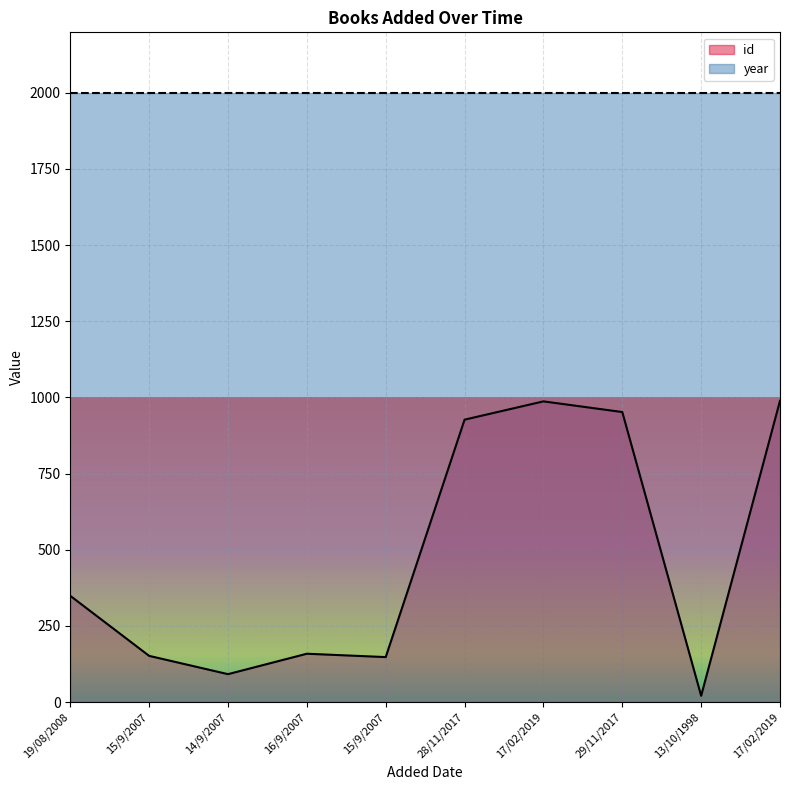

Reading right to left, what are all the values shown in this chart?

989	21	952	987	927	148	159	92	152	349